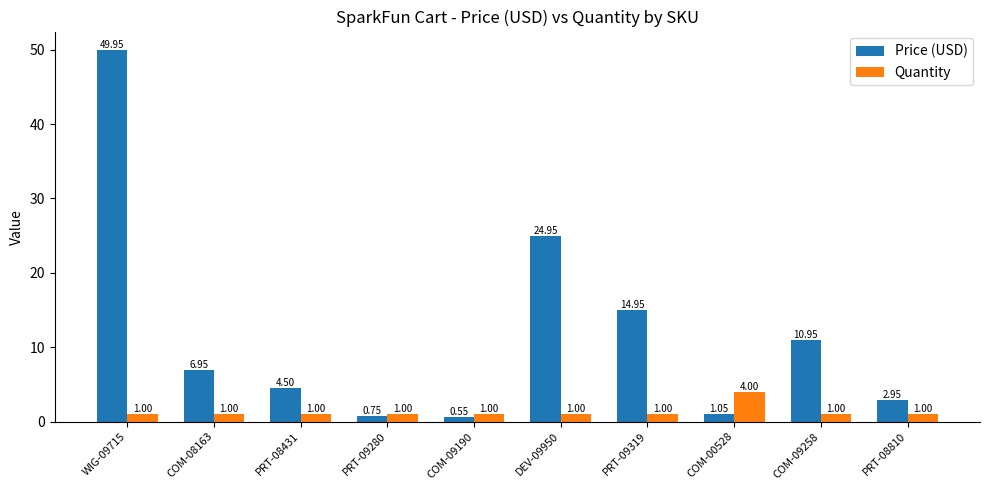

Are the bars horizontal?

No